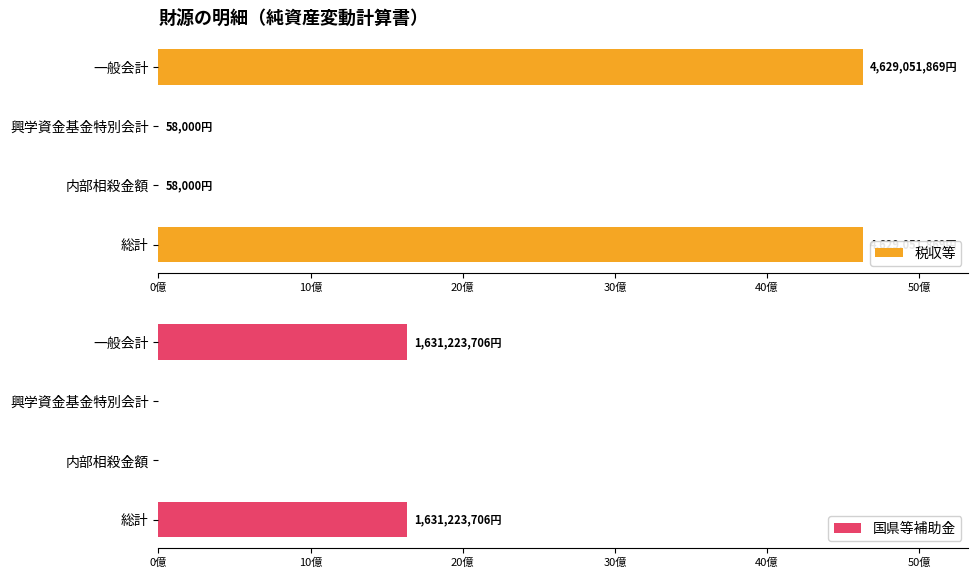

What is the difference between the maximum and second lowest values in the 国県等補助金 series?

1631223706